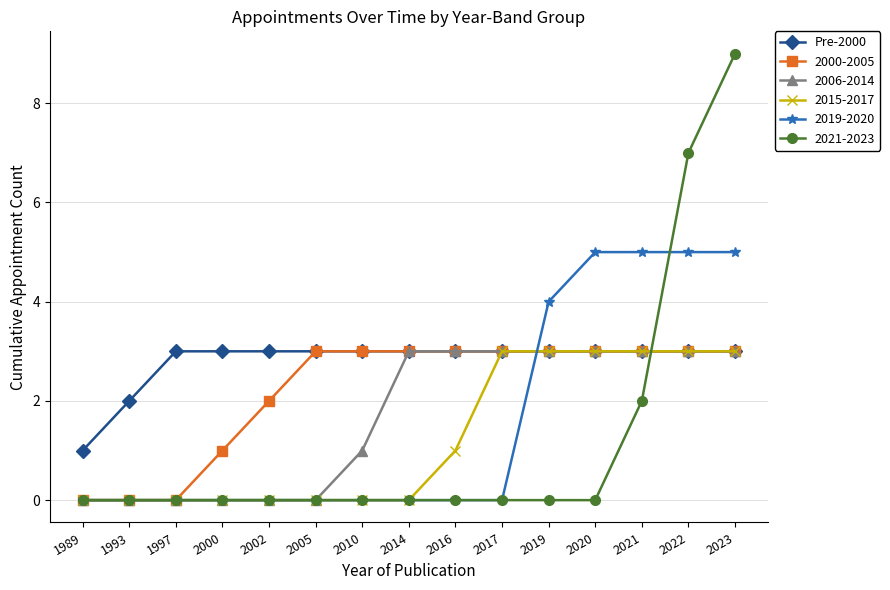

What is the value of the 2006-2014 point at the 8th from the left?

3